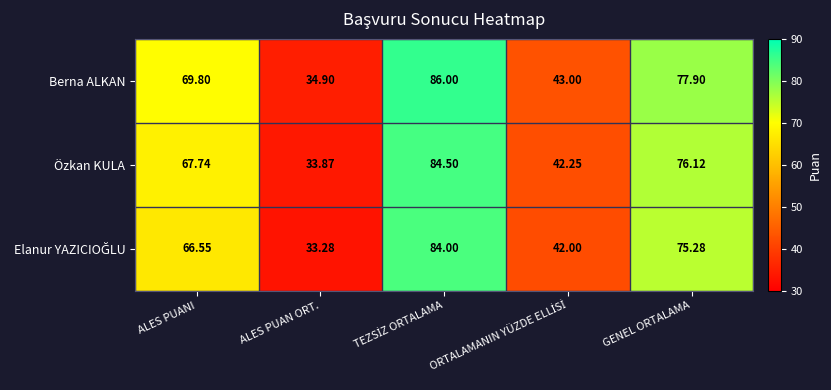

Where is Berna ALKAN nearest to the value 60?

ALES PUANI